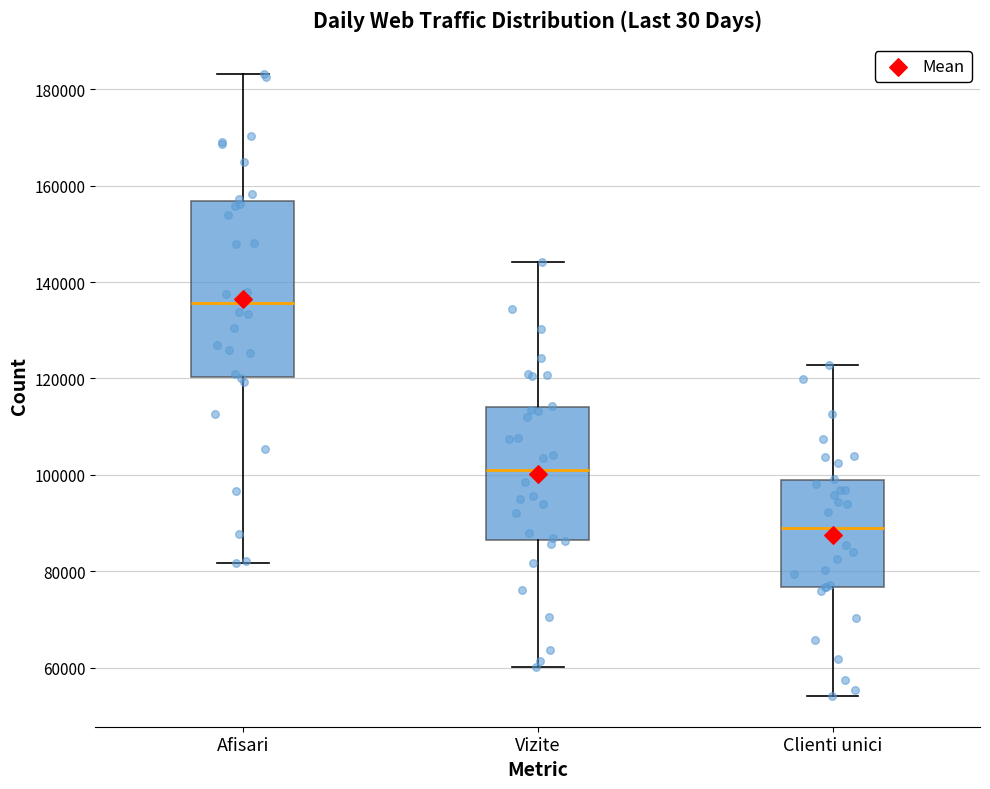

Which box is the tallest, from its lower edge to its upper edge?

Afisari